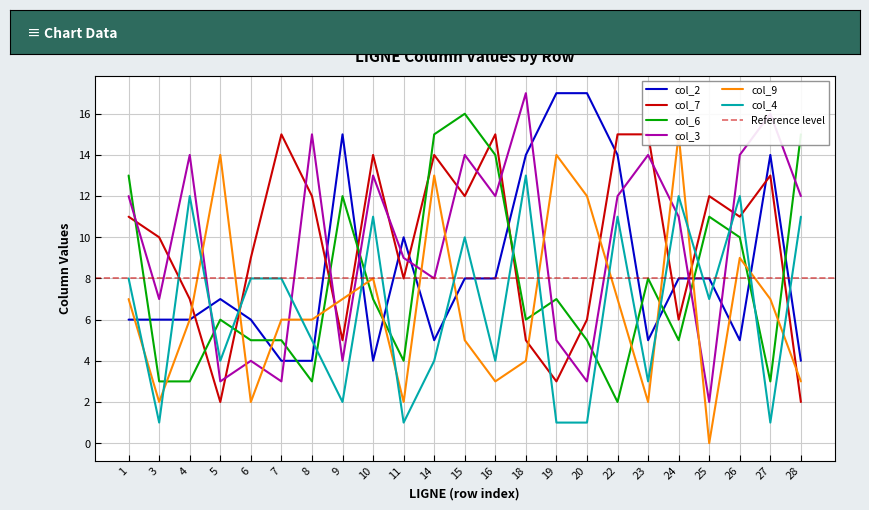

How many data points in col_9 are above 6?

11